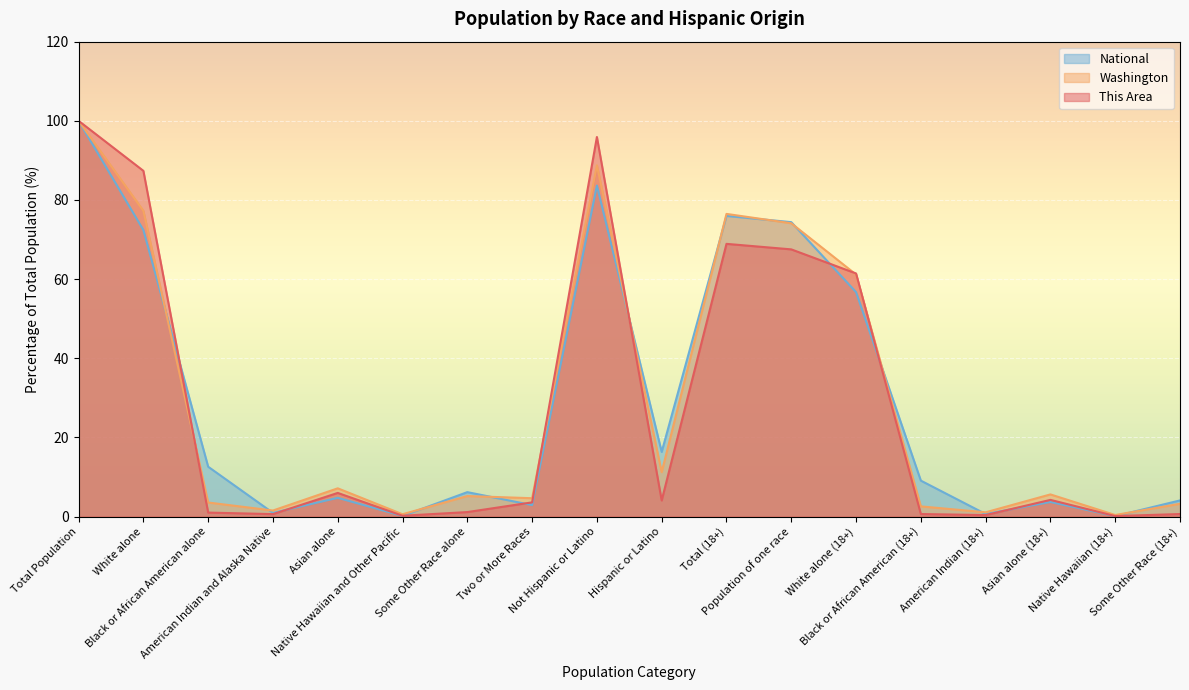

True or false: National has a value of 16.3 at Hispanic or Latino.

True